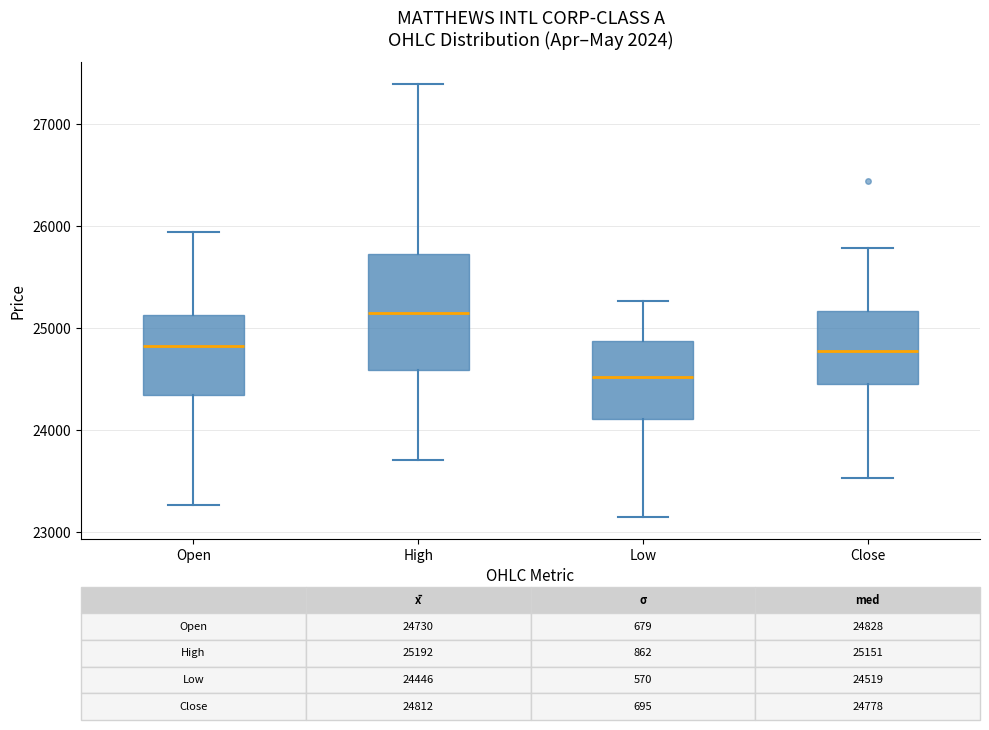

Which box is the tallest, from its lower edge to its upper edge?

High